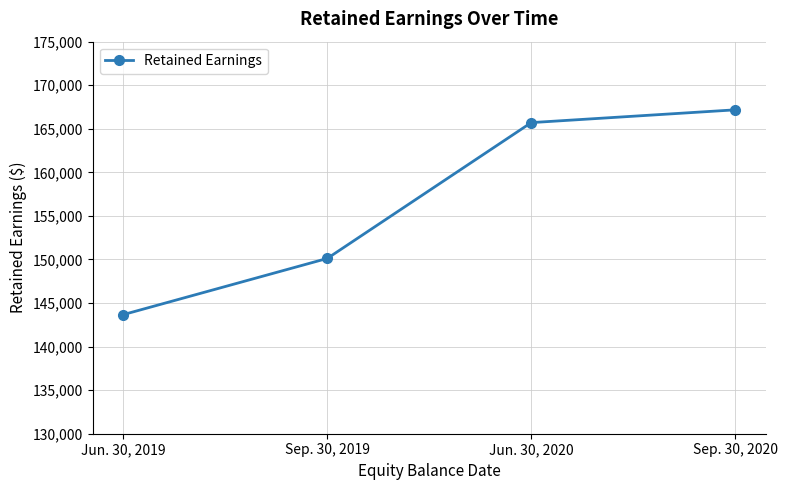

Rank the categories by value from lowest to highest.

Jun. 30, 2019, Sep. 30, 2019, Jun. 30, 2020, Sep. 30, 2020